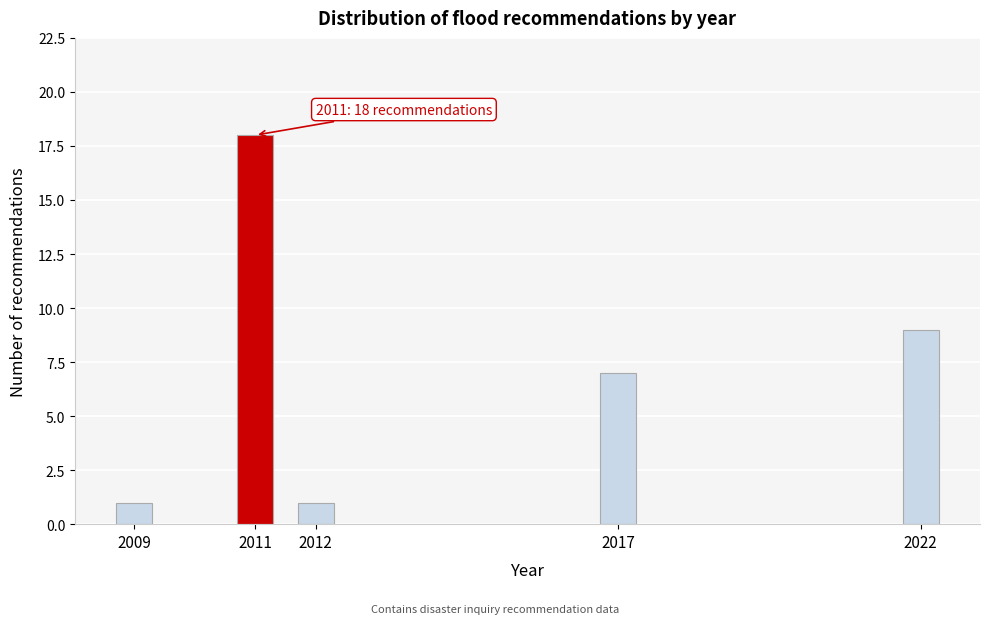

Reading left to right, what are all the values shown in this chart?

1	18	1	7	9